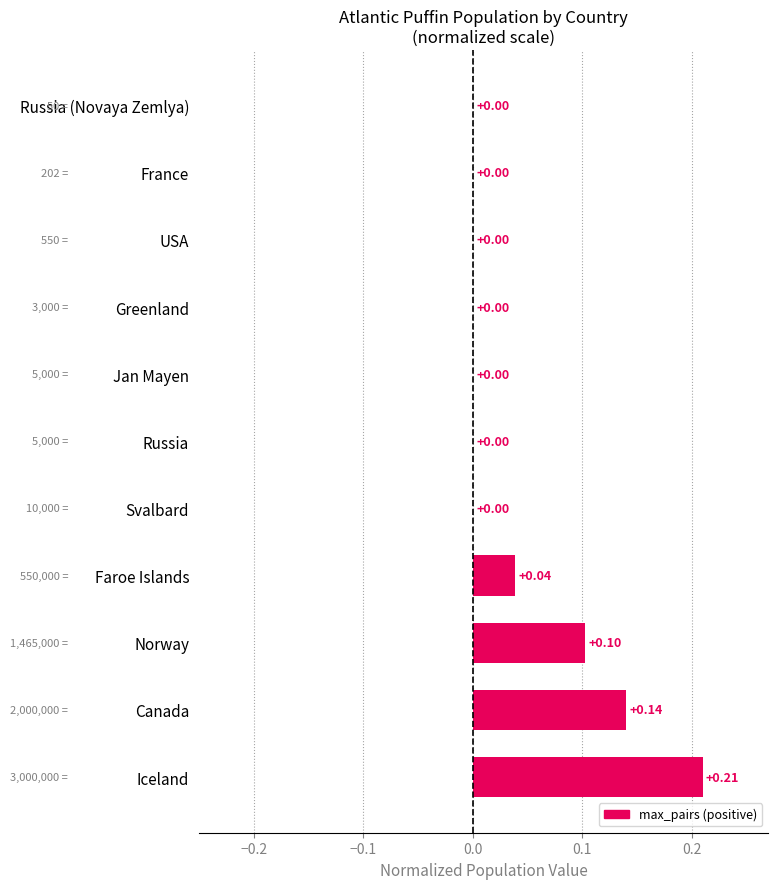

At which category does the chart reach its peak across all series?

Iceland